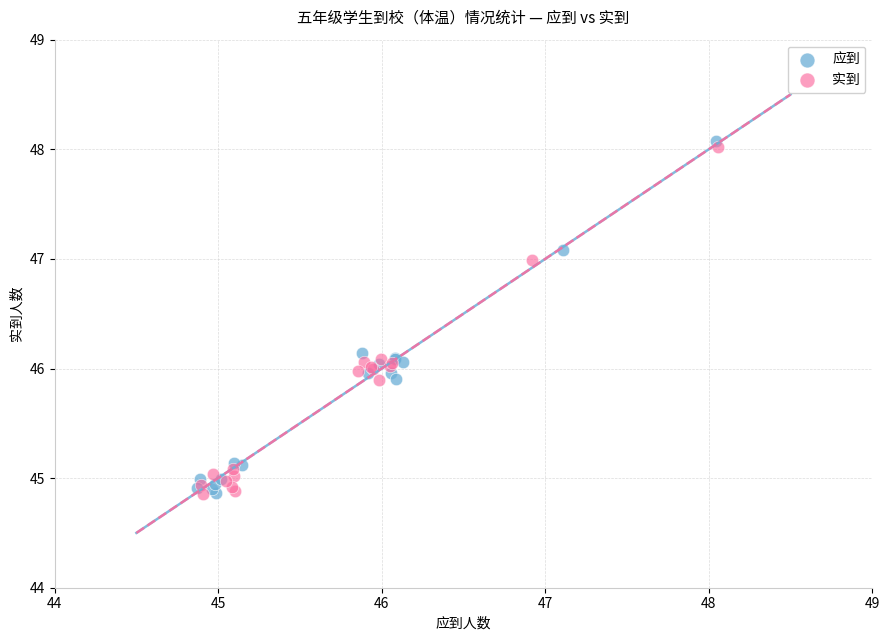

Which series reaches the maximum Y coordinate?

应到